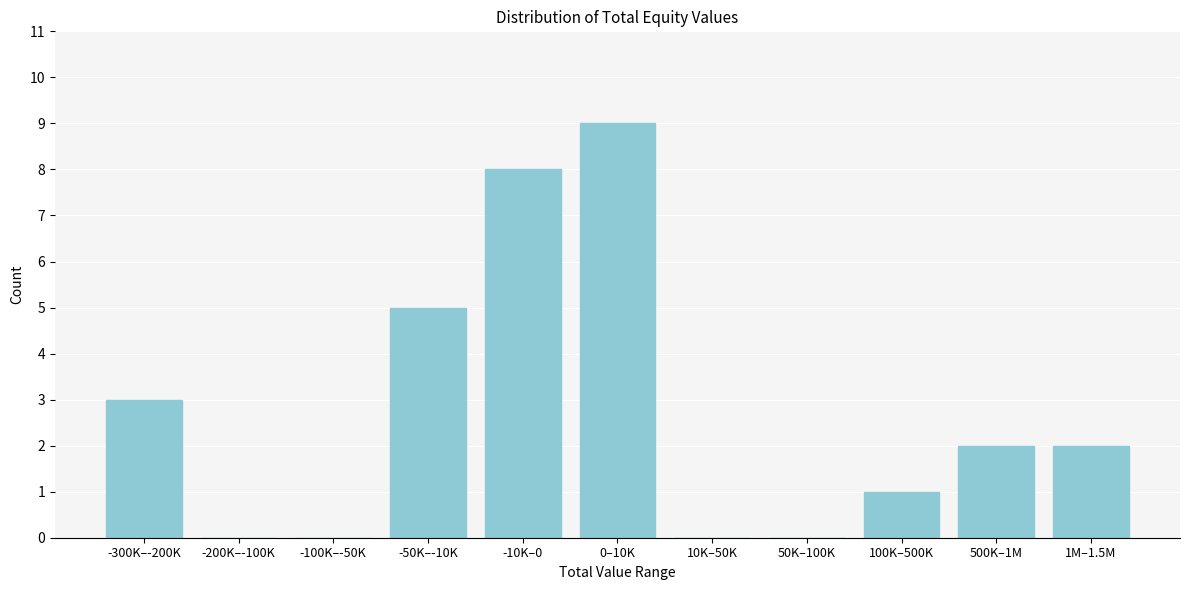

Reading left to right, transcribe all the data shown in this chart.

-300K–-200K=3	-200K–-100K=0	-100K–-50K=0	-50K–-10K=5	-10K–0=8	0–10K=9	10K–50K=0	50K–100K=0	100K–500K=1	500K–1M=2	1M–1.5M=2